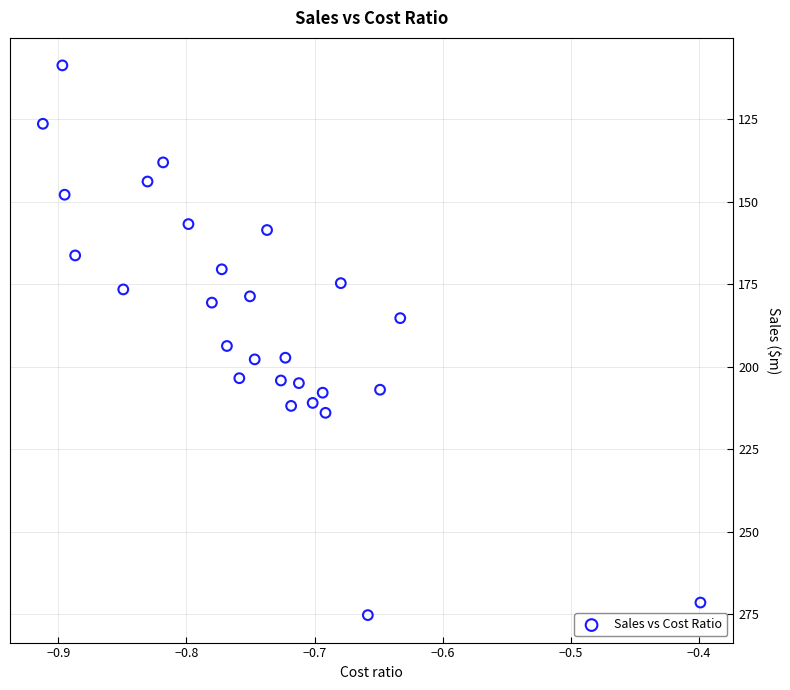

What is the range of X values (max minus min)?

0.5